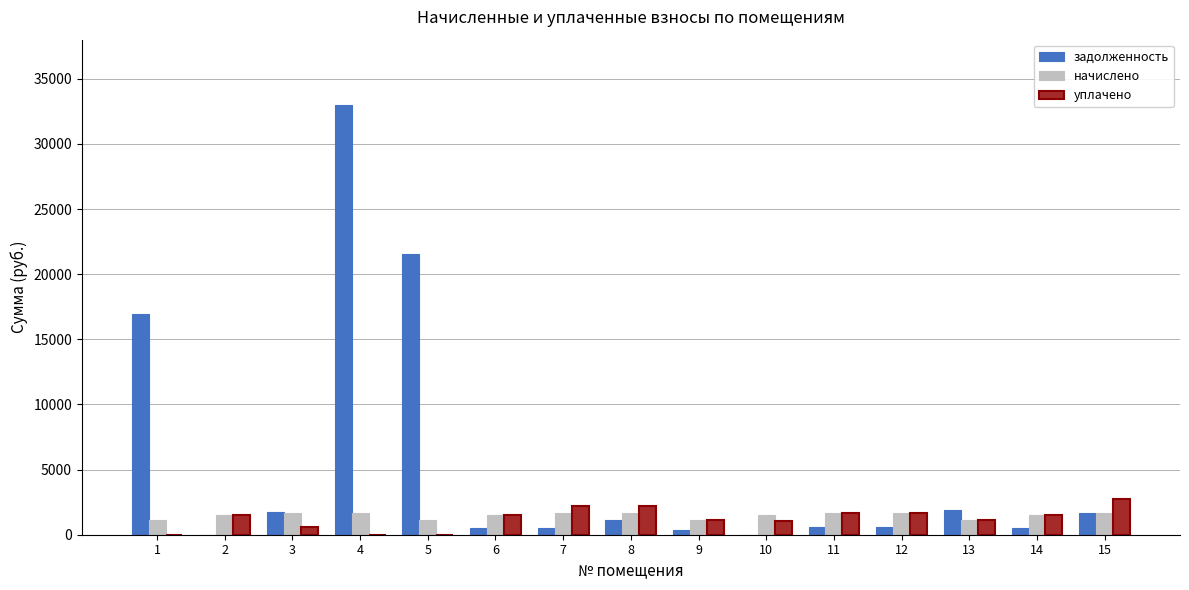

True or false: задолженность has a value of 7845.6 at 5.

False